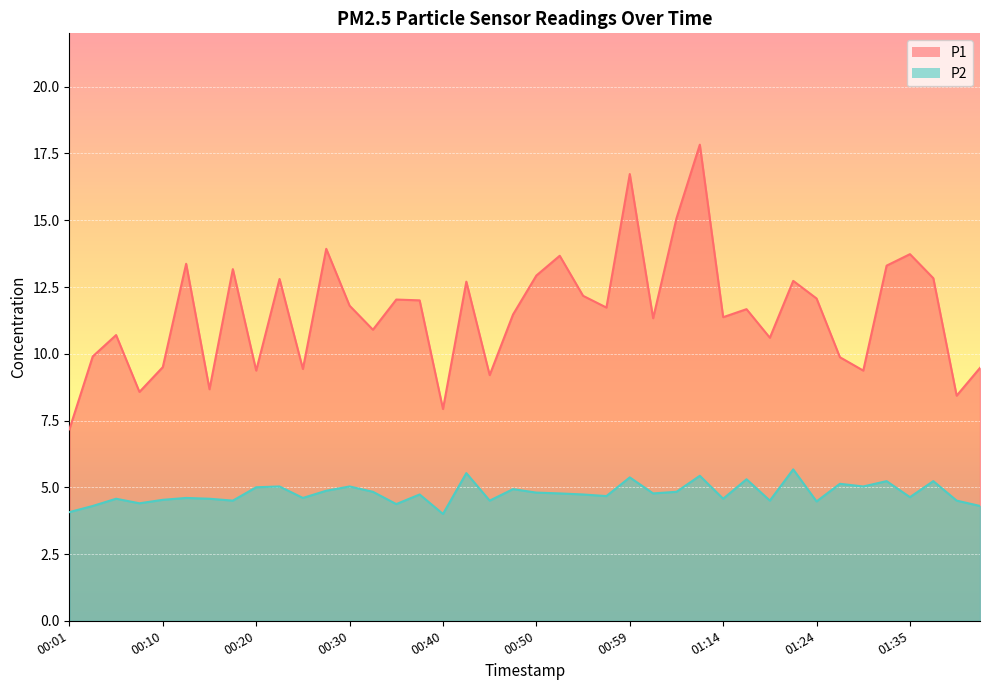

What is the difference between the maximum and second lowest values in the P1 series?

9.9